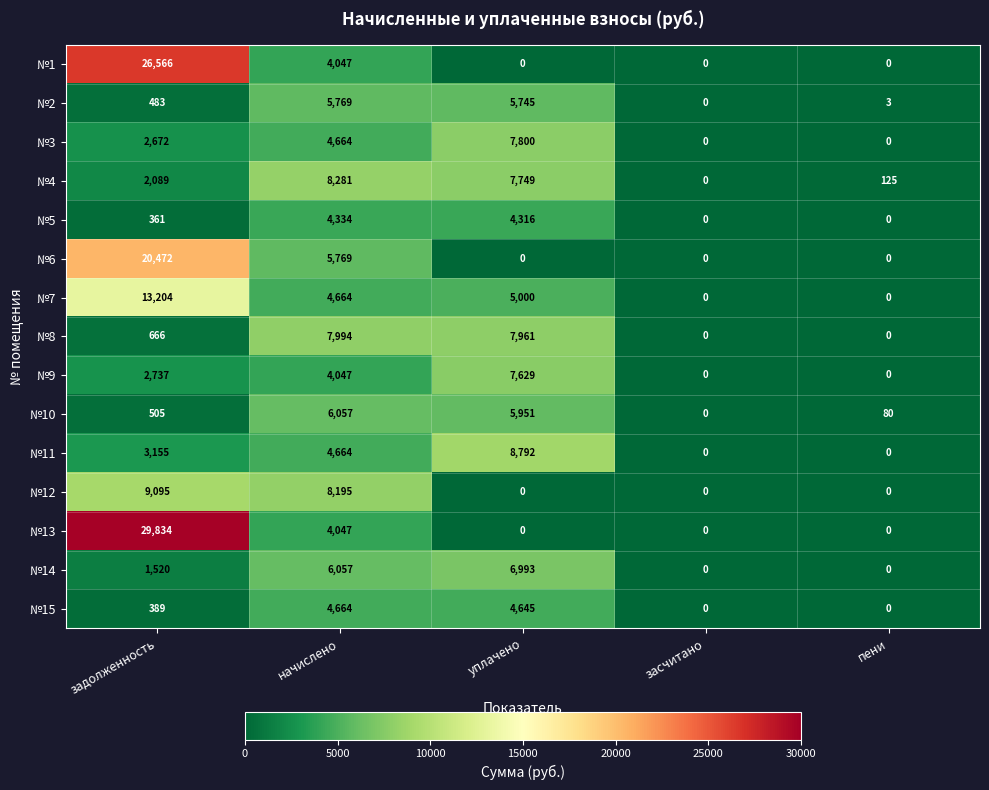

Read the №5 value at начислено, to the nearest 50.

4350